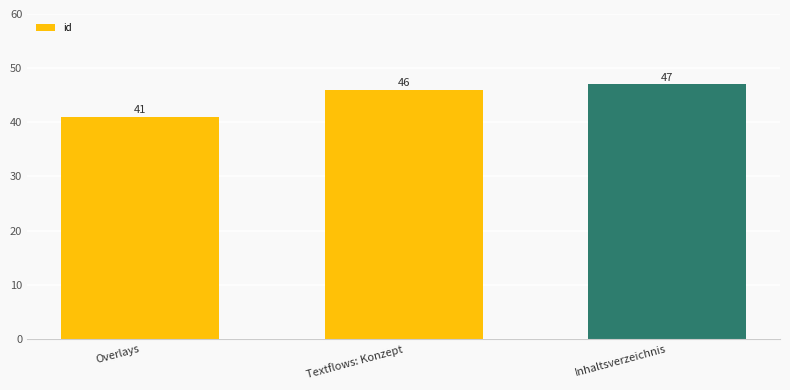

What is the maximum value shown in the chart?

47